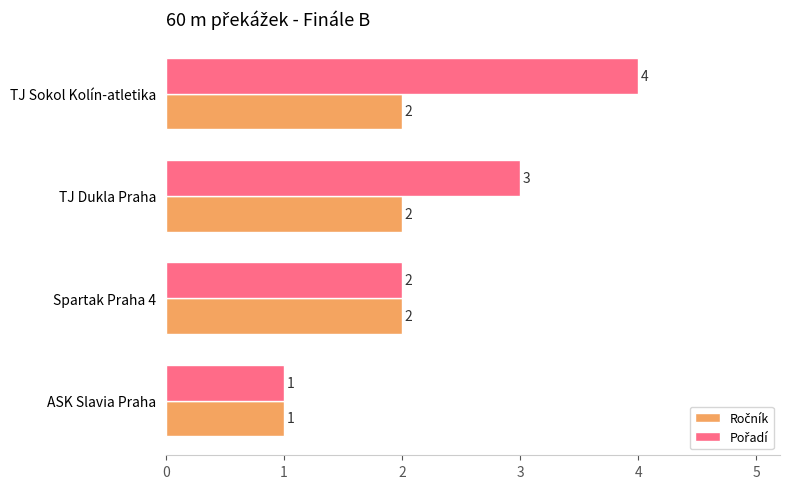

Which category has the lowest value across all series?

ASK Slavia Praha